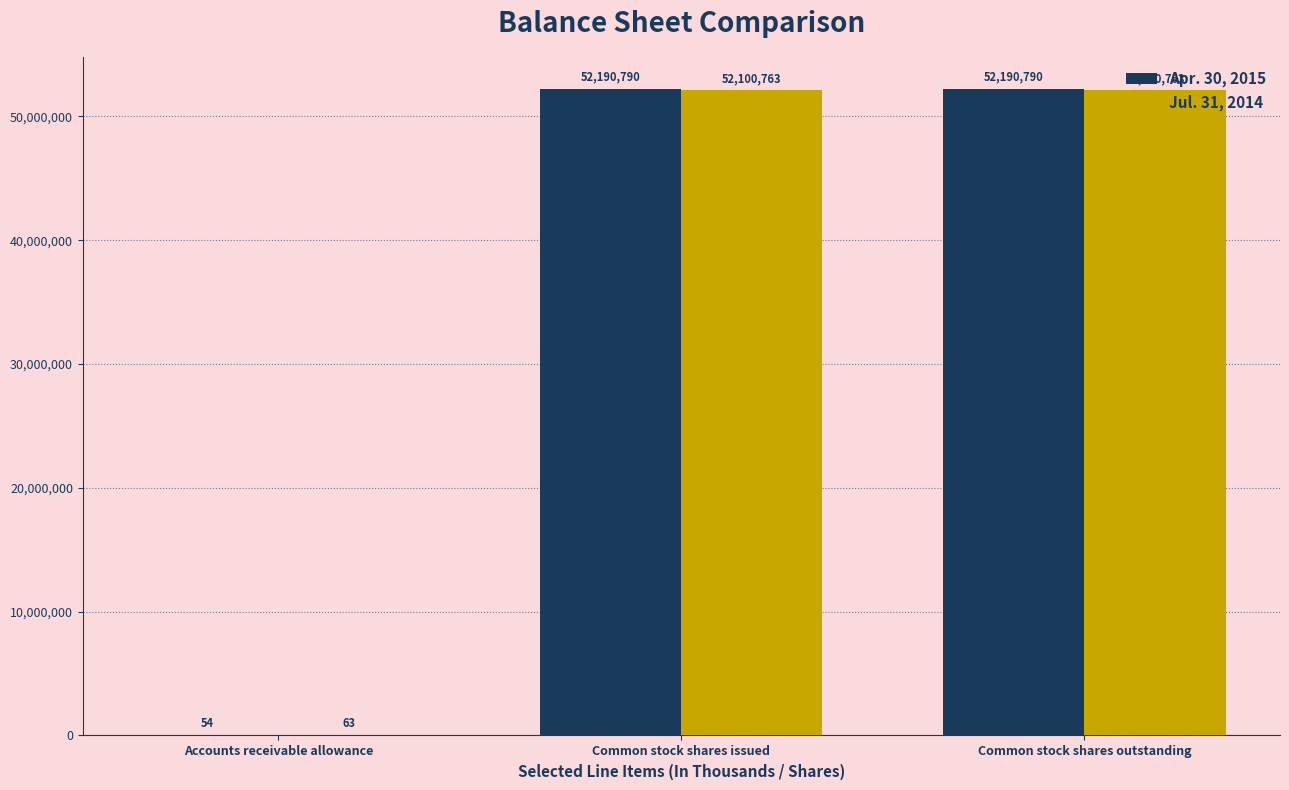

What is the average value of the Jul. 31, 2014 series?

34733863